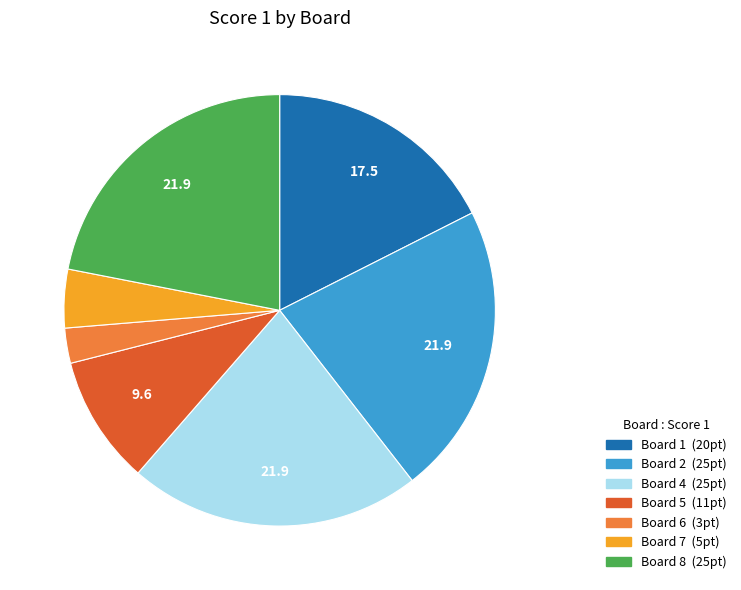

Does any single category account for the majority?

No